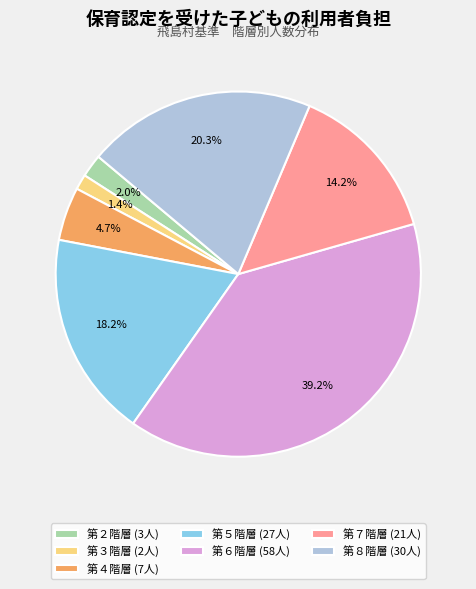

What is the ratio of the value at 第５階層 (27人) to the value at 第８階層 (30人)?

0.9